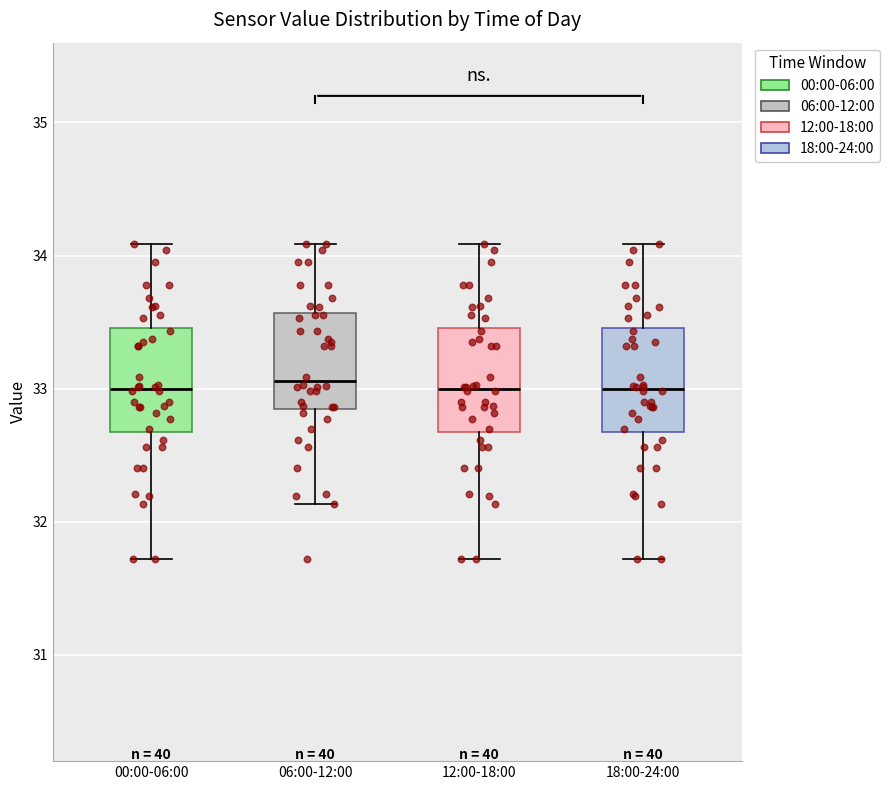

Where does the lower whisker of the box for 12:00-18:00 end on the y-axis? The values are not printed on the chart, so give them approximately, as read against the axis.

31.7